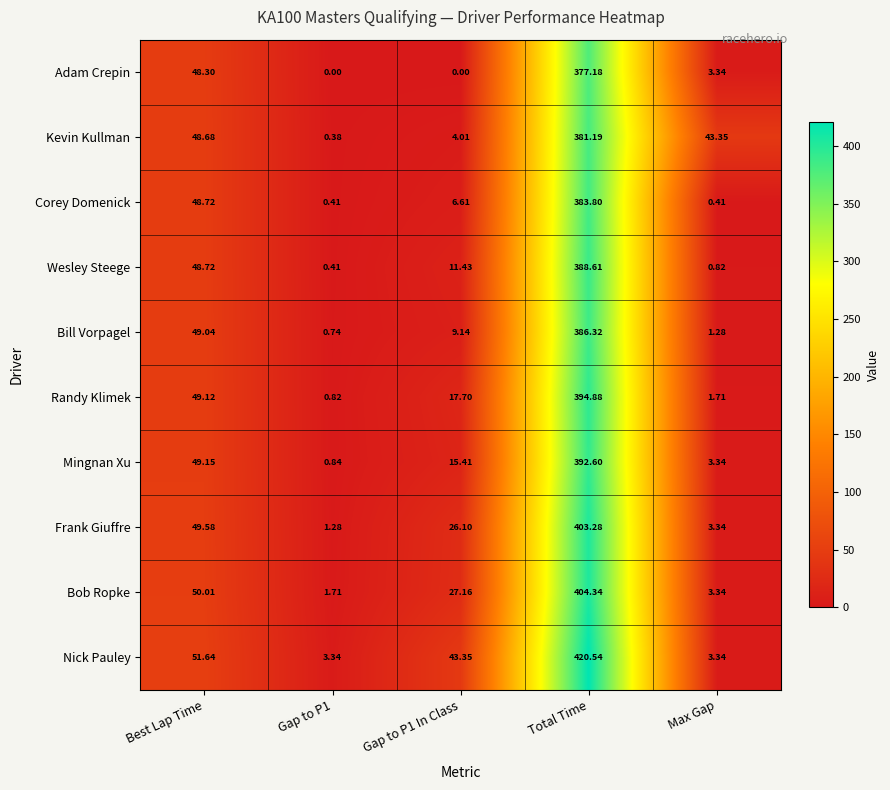

Rank the series by their maximum value, from highest to lowest.

Nick Pauley, Bob Ropke, Frank Giuffre, Randy Klimek, Mingnan Xu, Wesley Steege, Bill Vorpagel, Corey Domenick, Kevin Kullman, Adam Crepin